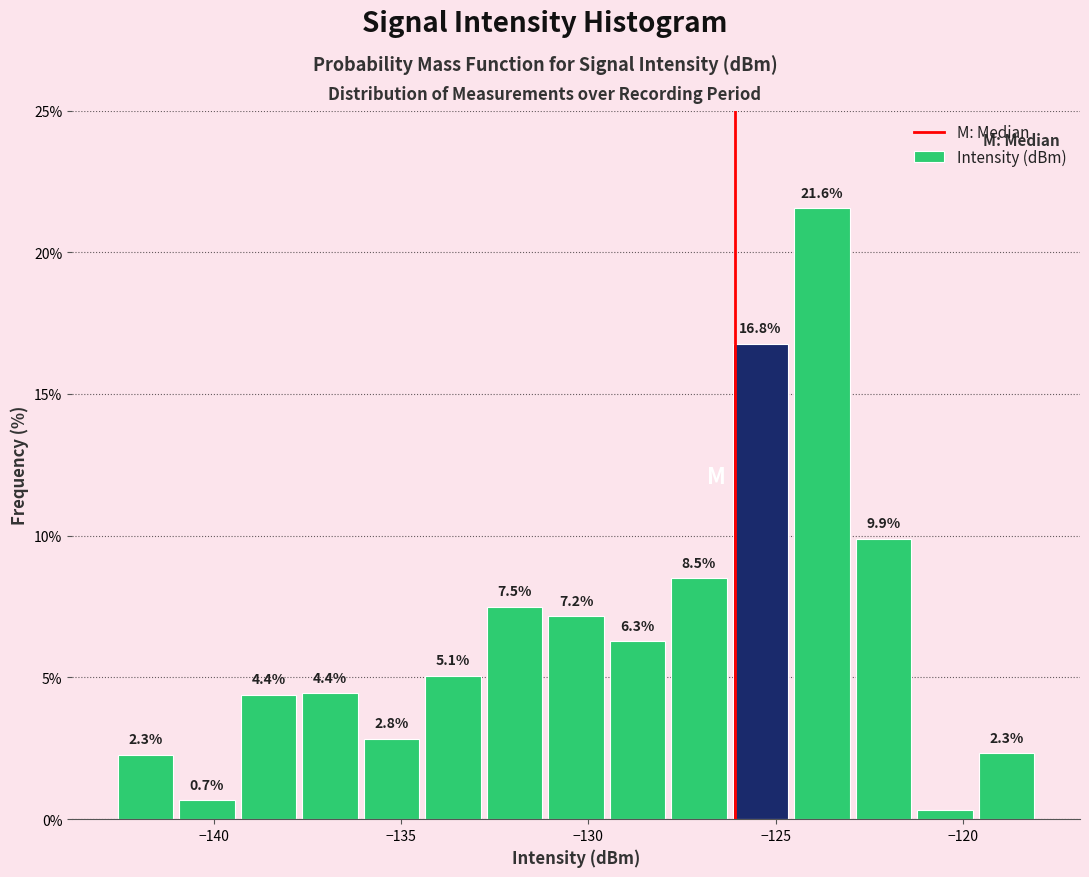

Around what value on the x-axis is the tallest bar? Give the approximate position of its centre, as read against the axis.

-124.0